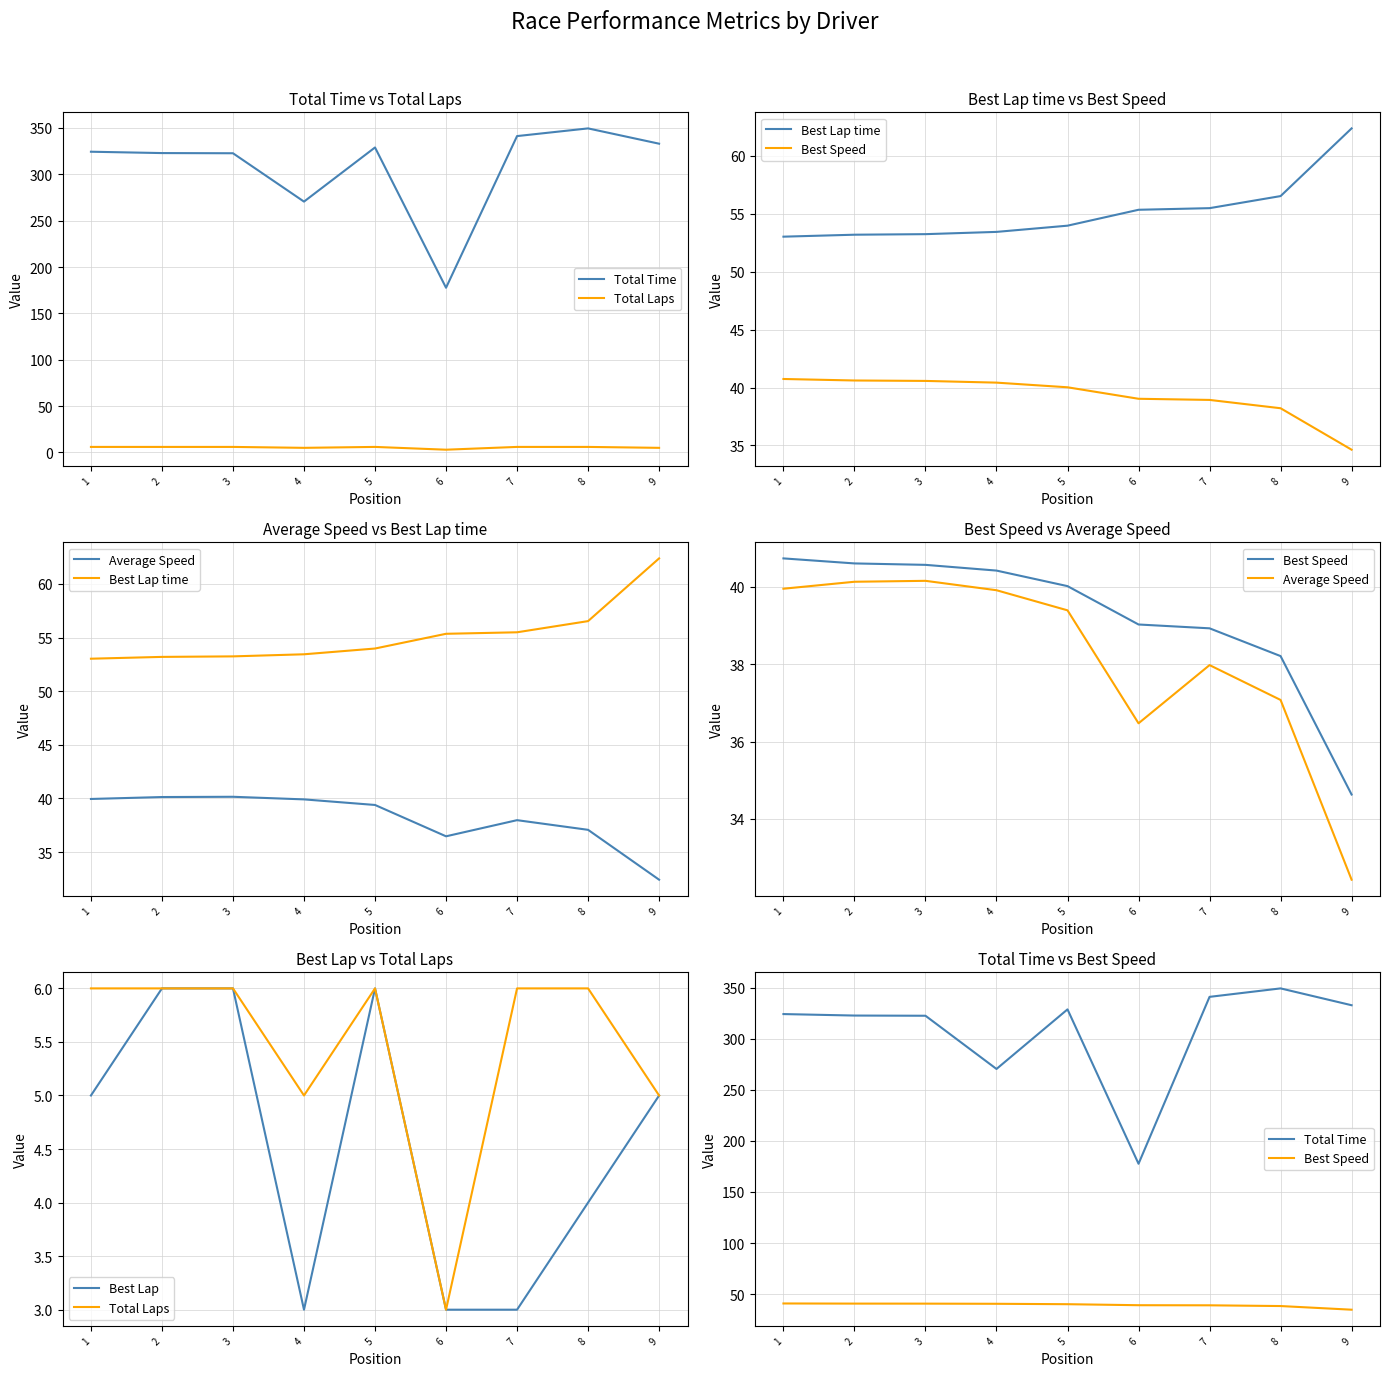

Between 9 and 4, which is larger?

9